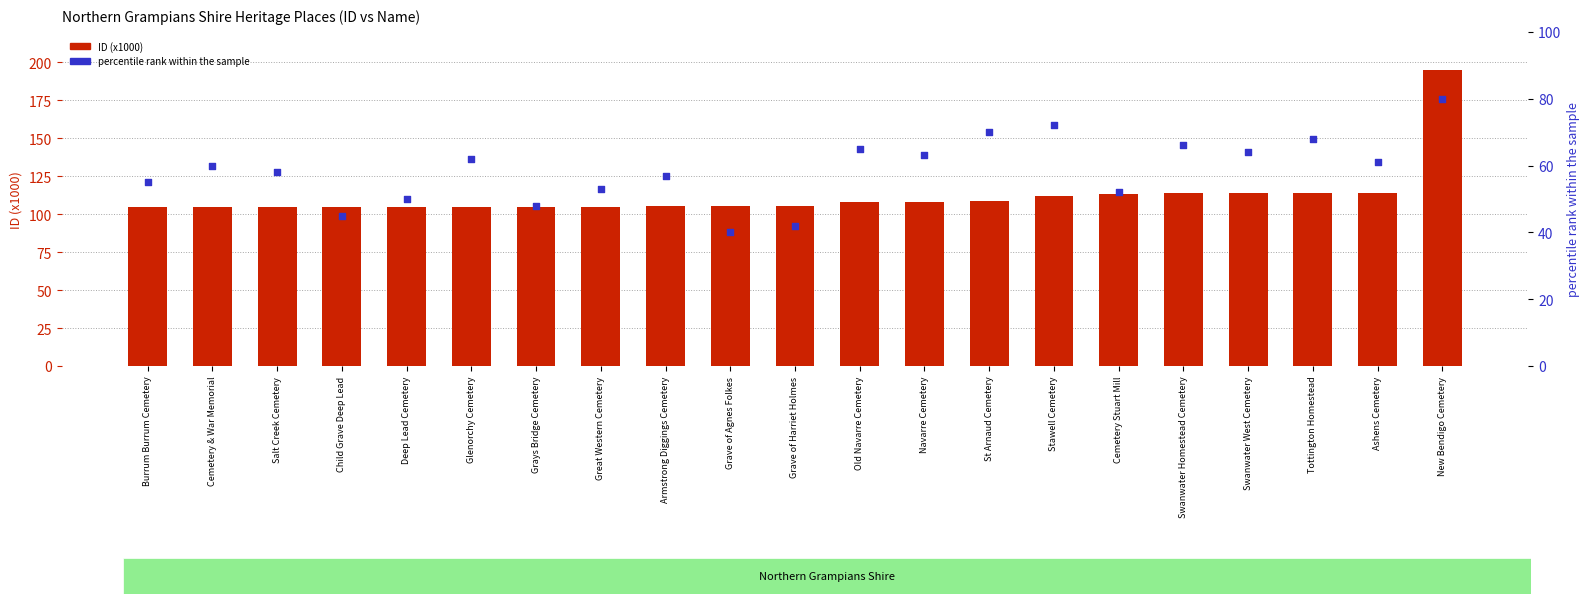

At how many categories does at least one series exceed 123?

1